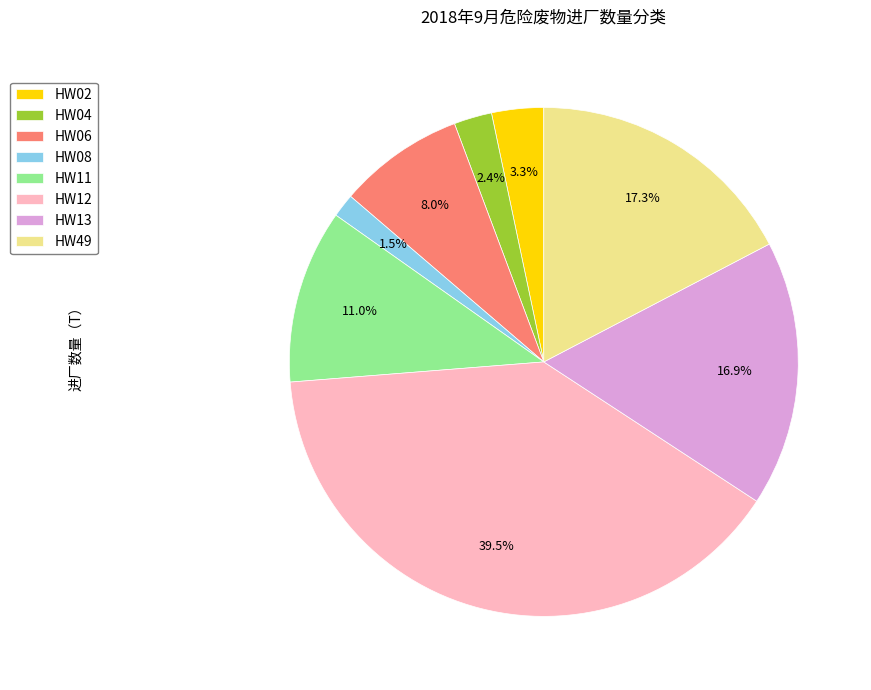

How many slices are in this pie chart?

8